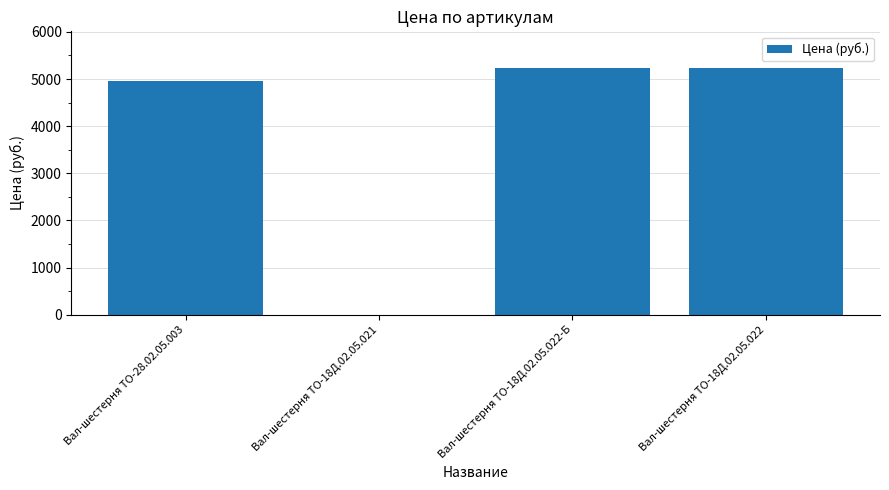

What is the sum of all values?

15417